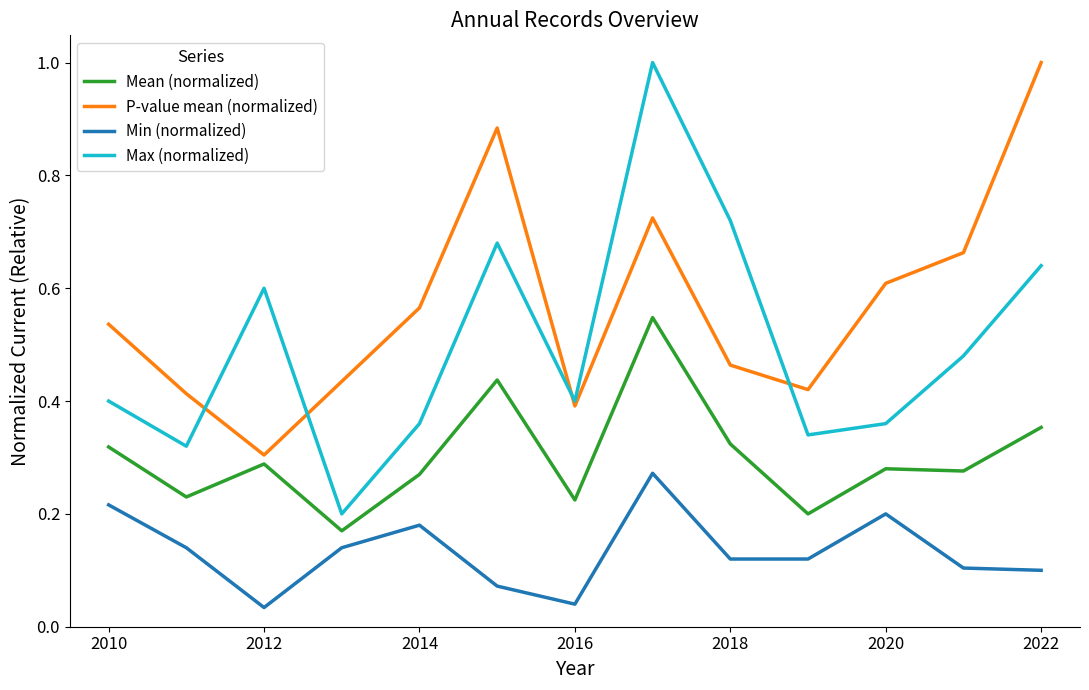

True or false: P-value mean (normalized) and Mean (normalized) cross at least once.

False